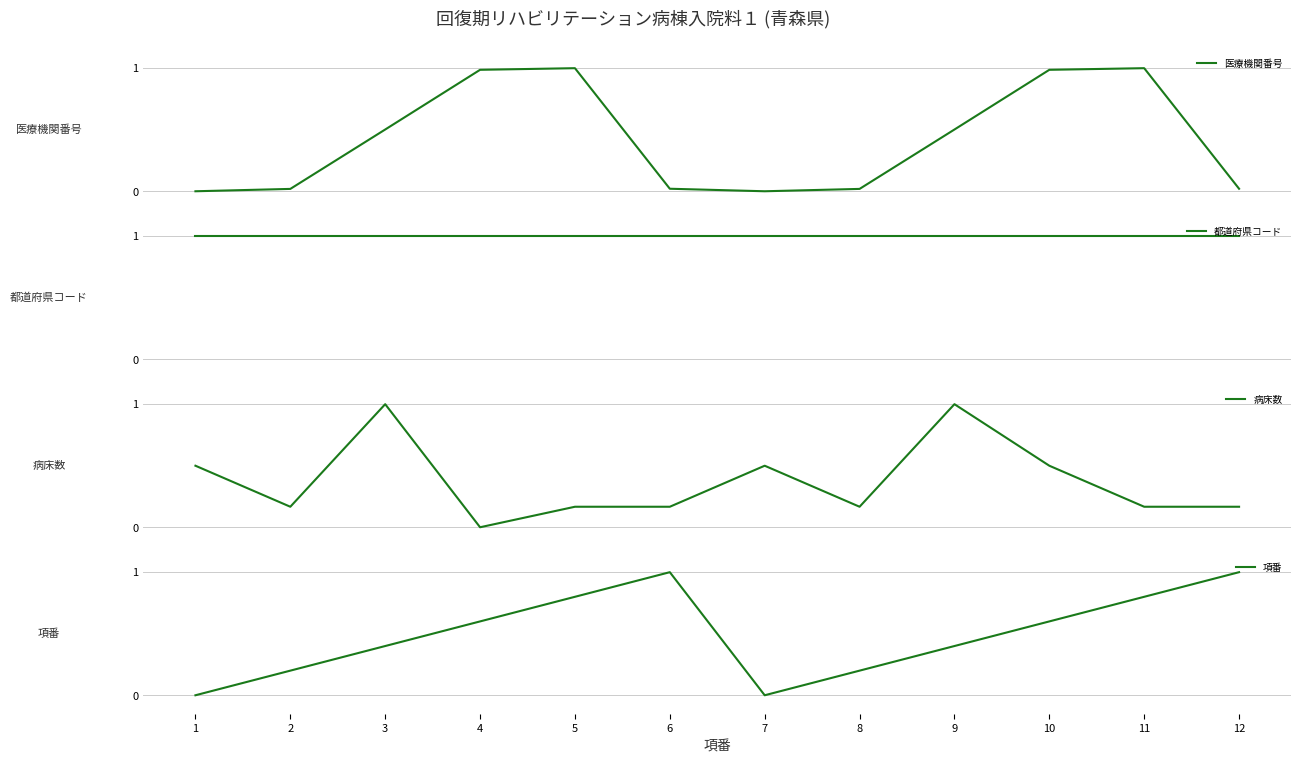

Reading right to left, transcribe all the data shown in this chart.

医療機関番号: 12=0.0	11=1.0	10=1.0	9=0.5	8=0.0	7=0.0	6=0.0	5=1.0	4=1.0	3=0.5	2=0.0	1=0.0
都道府県コード: 12=1.0	11=1.0	10=1.0	9=1.0	8=1.0	7=1.0	6=1.0	5=1.0	4=1.0	3=1.0	2=1.0	1=1.0
病床数: 12=0.2	11=0.2	10=0.5	9=1.0	8=0.2	7=0.5	6=0.2	5=0.2	4=0.0	3=1.0	2=0.2	1=0.5
項番: 12=1.0	11=0.8	10=0.6	9=0.4	8=0.2	7=0.0	6=1.0	5=0.8	4=0.6	3=0.4	2=0.2	1=0.0